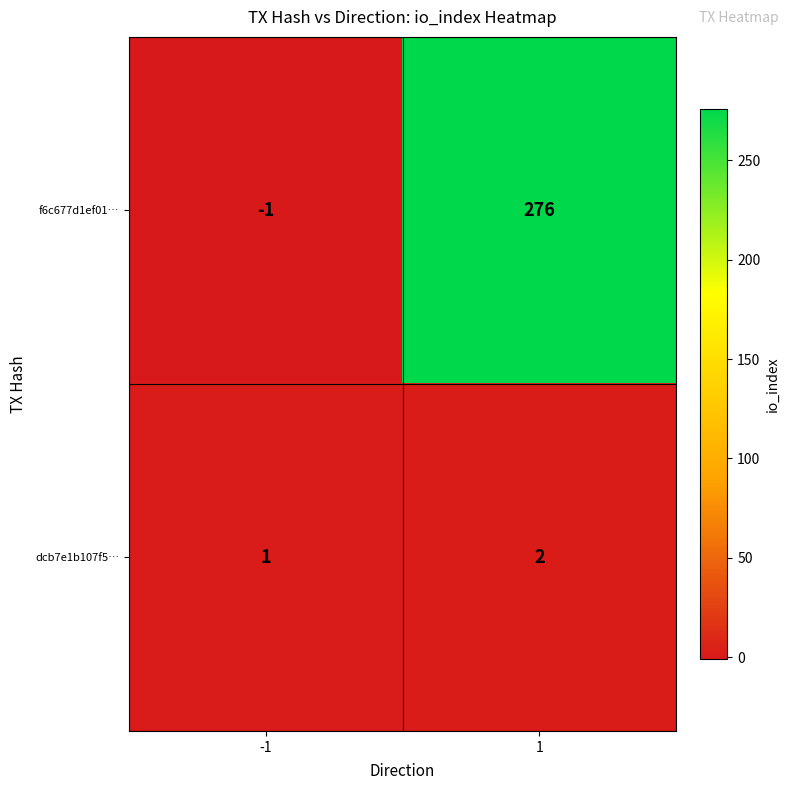

Which series has the largest total across all categories?

f6c677d1ef01…